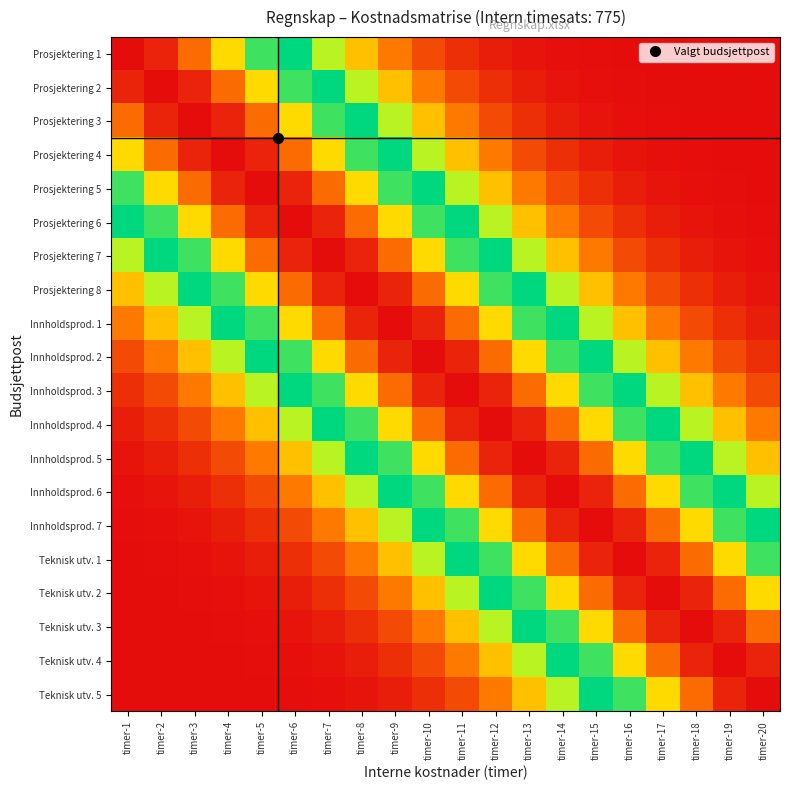

Reading left to right, extract all data points from this chart.

Prosjektering 1: timer-1=100.0	timer-2=96.9	timer-3=88.2	timer-4=75.5	timer-5=60.7	timer-6=45.8	timer-7=32.5	timer-8=21.6	timer-9=13.5	timer-10=8.0	timer-11=4.4	timer-12=2.3	timer-13=1.1	timer-14=0.5	timer-15=0.2	timer-16=0.1	timer-17=0.0	timer-18=0.0	timer-19=0.0	timer-20=0.0
Prosjektering 2: timer-1=96.9	timer-2=100.0	timer-3=96.9	timer-4=88.2	timer-5=75.5	timer-6=60.7	timer-7=45.8	timer-8=32.5	timer-9=21.6	timer-10=13.5	timer-11=8.0	timer-12=4.4	timer-13=2.3	timer-14=1.1	timer-15=0.5	timer-16=0.2	timer-17=0.1	timer-18=0.0	timer-19=0.0	timer-20=0.0
Prosjektering 3: timer-1=88.2	timer-2=96.9	timer-3=100.0	timer-4=96.9	timer-5=88.2	timer-6=75.5	timer-7=60.7	timer-8=45.8	timer-9=32.5	timer-10=21.6	timer-11=13.5	timer-12=8.0	timer-13=4.4	timer-14=2.3	timer-15=1.1	timer-16=0.5	timer-17=0.2	timer-18=0.1	timer-19=0.0	timer-20=0.0
Prosjektering 4: timer-1=75.5	timer-2=88.2	timer-3=96.9	timer-4=100.0	timer-5=96.9	timer-6=88.2	timer-7=75.5	timer-8=60.7	timer-9=45.8	timer-10=32.5	timer-11=21.6	timer-12=13.5	timer-13=8.0	timer-14=4.4	timer-15=2.3	timer-16=1.1	timer-17=0.5	timer-18=0.2	timer-19=0.1	timer-20=0.0
Prosjektering 5: timer-1=60.7	timer-2=75.5	timer-3=88.2	timer-4=96.9	timer-5=100.0	timer-6=96.9	timer-7=88.2	timer-8=75.5	timer-9=60.7	timer-10=45.8	timer-11=32.5	timer-12=21.6	timer-13=13.5	timer-14=8.0	timer-15=4.4	timer-16=2.3	timer-17=1.1	timer-18=0.5	timer-19=0.2	timer-20=0.1
Prosjektering 6: timer-1=45.8	timer-2=60.7	timer-3=75.5	timer-4=88.2	timer-5=96.9	timer-6=100.0	timer-7=96.9	timer-8=88.2	timer-9=75.5	timer-10=60.7	timer-11=45.8	timer-12=32.5	timer-13=21.6	timer-14=13.5	timer-15=8.0	timer-16=4.4	timer-17=2.3	timer-18=1.1	timer-19=0.5	timer-20=0.2
Prosjektering 7: timer-1=32.5	timer-2=45.8	timer-3=60.7	timer-4=75.5	timer-5=88.2	timer-6=96.9	timer-7=100.0	timer-8=96.9	timer-9=88.2	timer-10=75.5	timer-11=60.7	timer-12=45.8	timer-13=32.5	timer-14=21.6	timer-15=13.5	timer-16=8.0	timer-17=4.4	timer-18=2.3	timer-19=1.1	timer-20=0.5
Prosjektering 8: timer-1=21.6	timer-2=32.5	timer-3=45.8	timer-4=60.7	timer-5=75.5	timer-6=88.2	timer-7=96.9	timer-8=100.0	timer-9=96.9	timer-10=88.2	timer-11=75.5	timer-12=60.7	timer-13=45.8	timer-14=32.5	timer-15=21.6	timer-16=13.5	timer-17=8.0	timer-18=4.4	timer-19=2.3	timer-20=1.1
Innholdsprod. 1: timer-1=13.5	timer-2=21.6	timer-3=32.5	timer-4=45.8	timer-5=60.7	timer-6=75.5	timer-7=88.2	timer-8=96.9	timer-9=100.0	timer-10=96.9	timer-11=88.2	timer-12=75.5	timer-13=60.7	timer-14=45.8	timer-15=32.5	timer-16=21.6	timer-17=13.5	timer-18=8.0	timer-19=4.4	timer-20=2.3
Innholdsprod. 2: timer-1=8.0	timer-2=13.5	timer-3=21.6	timer-4=32.5	timer-5=45.8	timer-6=60.7	timer-7=75.5	timer-8=88.2	timer-9=96.9	timer-10=100.0	timer-11=96.9	timer-12=88.2	timer-13=75.5	timer-14=60.7	timer-15=45.8	timer-16=32.5	timer-17=21.6	timer-18=13.5	timer-19=8.0	timer-20=4.4
Innholdsprod. 3: timer-1=4.4	timer-2=8.0	timer-3=13.5	timer-4=21.6	timer-5=32.5	timer-6=45.8	timer-7=60.7	timer-8=75.5	timer-9=88.2	timer-10=96.9	timer-11=100.0	timer-12=96.9	timer-13=88.2	timer-14=75.5	timer-15=60.7	timer-16=45.8	timer-17=32.5	timer-18=21.6	timer-19=13.5	timer-20=8.0
Innholdsprod. 4: timer-1=2.3	timer-2=4.4	timer-3=8.0	timer-4=13.5	timer-5=21.6	timer-6=32.5	timer-7=45.8	timer-8=60.7	timer-9=75.5	timer-10=88.2	timer-11=96.9	timer-12=100.0	timer-13=96.9	timer-14=88.2	timer-15=75.5	timer-16=60.7	timer-17=45.8	timer-18=32.5	timer-19=21.6	timer-20=13.5
Innholdsprod. 5: timer-1=1.1	timer-2=2.3	timer-3=4.4	timer-4=8.0	timer-5=13.5	timer-6=21.6	timer-7=32.5	timer-8=45.8	timer-9=60.7	timer-10=75.5	timer-11=88.2	timer-12=96.9	timer-13=100.0	timer-14=96.9	timer-15=88.2	timer-16=75.5	timer-17=60.7	timer-18=45.8	timer-19=32.5	timer-20=21.6
Innholdsprod. 6: timer-1=0.5	timer-2=1.1	timer-3=2.3	timer-4=4.4	timer-5=8.0	timer-6=13.5	timer-7=21.6	timer-8=32.5	timer-9=45.8	timer-10=60.7	timer-11=75.5	timer-12=88.2	timer-13=96.9	timer-14=100.0	timer-15=96.9	timer-16=88.2	timer-17=75.5	timer-18=60.7	timer-19=45.8	timer-20=32.5
Innholdsprod. 7: timer-1=0.2	timer-2=0.5	timer-3=1.1	timer-4=2.3	timer-5=4.4	timer-6=8.0	timer-7=13.5	timer-8=21.6	timer-9=32.5	timer-10=45.8	timer-11=60.7	timer-12=75.5	timer-13=88.2	timer-14=96.9	timer-15=100.0	timer-16=96.9	timer-17=88.2	timer-18=75.5	timer-19=60.7	timer-20=45.8
Teknisk utv. 1: timer-1=0.1	timer-2=0.2	timer-3=0.5	timer-4=1.1	timer-5=2.3	timer-6=4.4	timer-7=8.0	timer-8=13.5	timer-9=21.6	timer-10=32.5	timer-11=45.8	timer-12=60.7	timer-13=75.5	timer-14=88.2	timer-15=96.9	timer-16=100.0	timer-17=96.9	timer-18=88.2	timer-19=75.5	timer-20=60.7
Teknisk utv. 2: timer-1=0.0	timer-2=0.1	timer-3=0.2	timer-4=0.5	timer-5=1.1	timer-6=2.3	timer-7=4.4	timer-8=8.0	timer-9=13.5	timer-10=21.6	timer-11=32.5	timer-12=45.8	timer-13=60.7	timer-14=75.5	timer-15=88.2	timer-16=96.9	timer-17=100.0	timer-18=96.9	timer-19=88.2	timer-20=75.5
Teknisk utv. 3: timer-1=0.0	timer-2=0.0	timer-3=0.1	timer-4=0.2	timer-5=0.5	timer-6=1.1	timer-7=2.3	timer-8=4.4	timer-9=8.0	timer-10=13.5	timer-11=21.6	timer-12=32.5	timer-13=45.8	timer-14=60.7	timer-15=75.5	timer-16=88.2	timer-17=96.9	timer-18=100.0	timer-19=96.9	timer-20=88.2
Teknisk utv. 4: timer-1=0.0	timer-2=0.0	timer-3=0.0	timer-4=0.1	timer-5=0.2	timer-6=0.5	timer-7=1.1	timer-8=2.3	timer-9=4.4	timer-10=8.0	timer-11=13.5	timer-12=21.6	timer-13=32.5	timer-14=45.8	timer-15=60.7	timer-16=75.5	timer-17=88.2	timer-18=96.9	timer-19=100.0	timer-20=96.9
Teknisk utv. 5: timer-1=0.0	timer-2=0.0	timer-3=0.0	timer-4=0.0	timer-5=0.1	timer-6=0.2	timer-7=0.5	timer-8=1.1	timer-9=2.3	timer-10=4.4	timer-11=8.0	timer-12=13.5	timer-13=21.6	timer-14=32.5	timer-15=45.8	timer-16=60.7	timer-17=75.5	timer-18=88.2	timer-19=96.9	timer-20=100.0